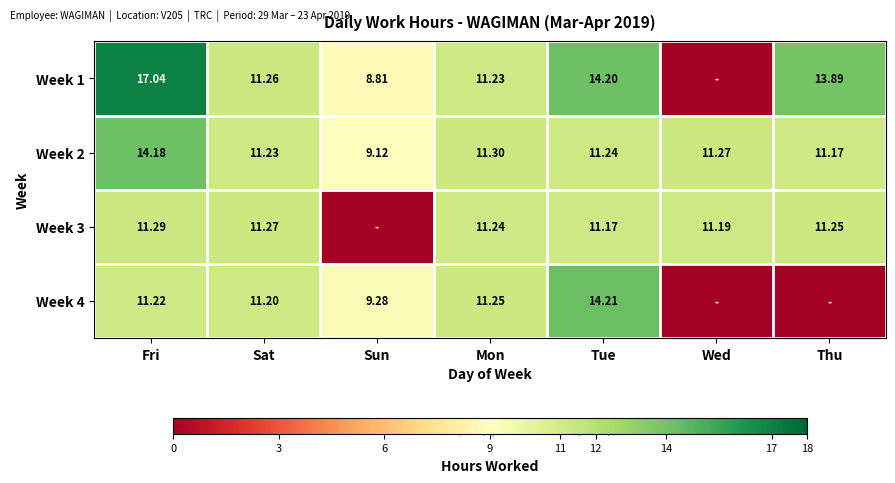

At which category is the sum across all series the highest?

Fri